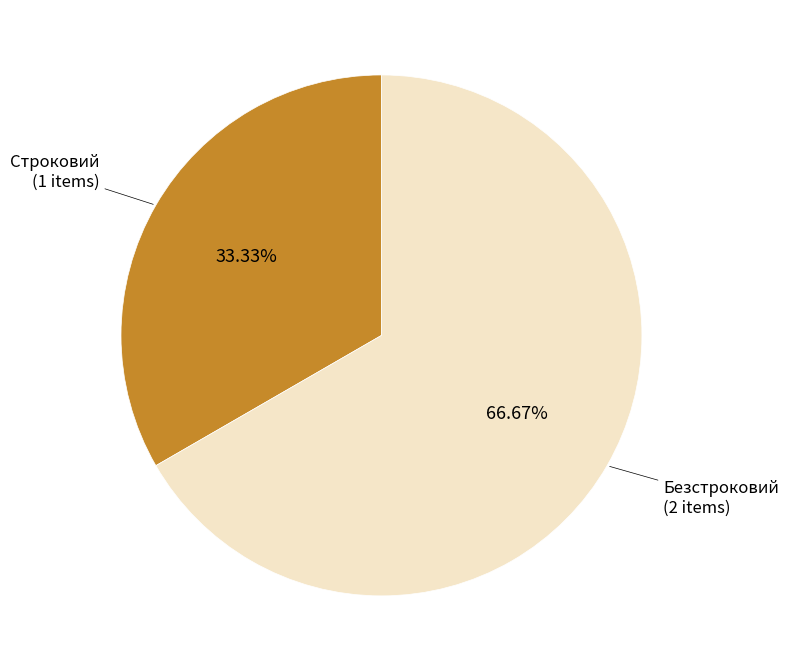

Does any single category account for the majority?

Yes